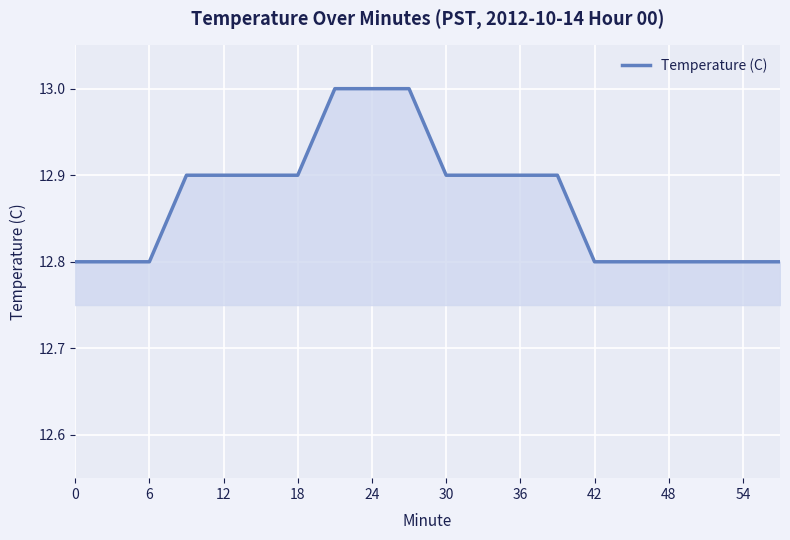

What is the difference between the maximum and minimum values?

0.2